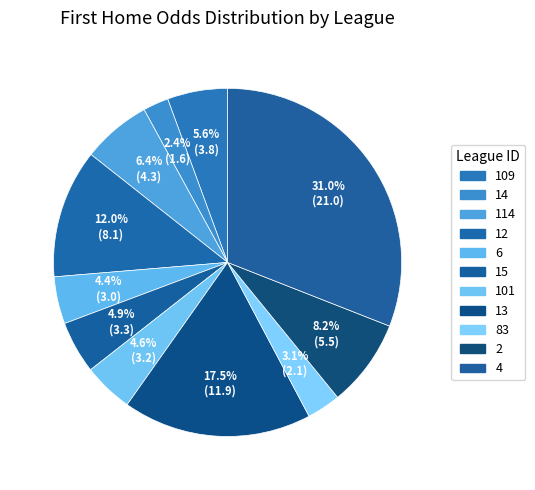

To the nearest percent, what is the difference between the largest and smallest slice percentages?

29%